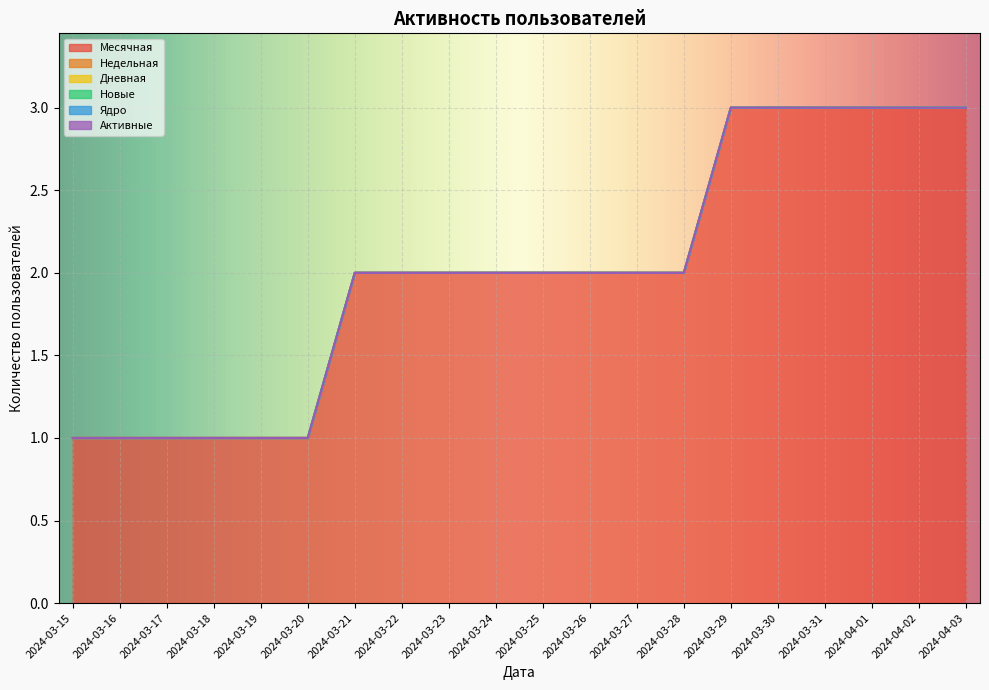

What is the difference between the maximum and second lowest values in the Месячная series?

2